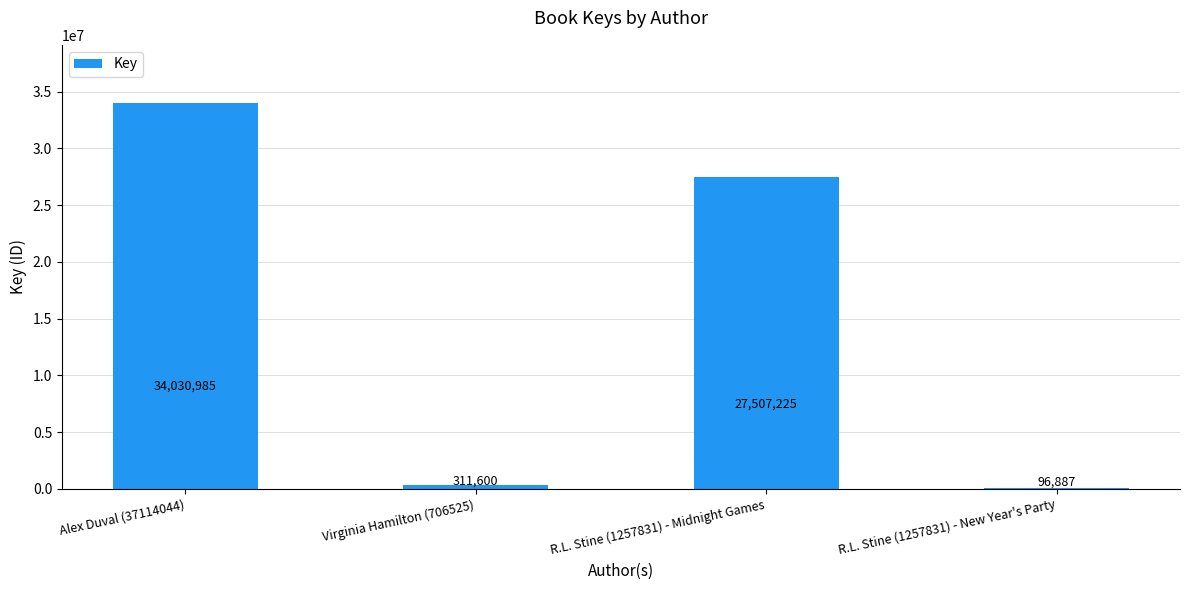

True or false: the data shows 34030985 at Alex Duval (37114044).

True